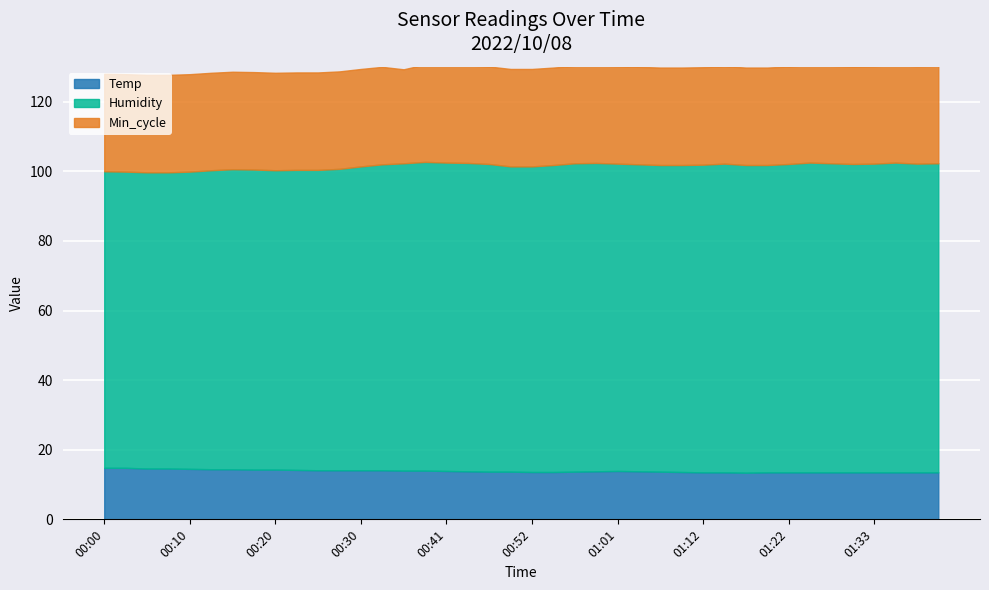

How many interior local peaks does the Humidity series have?

4